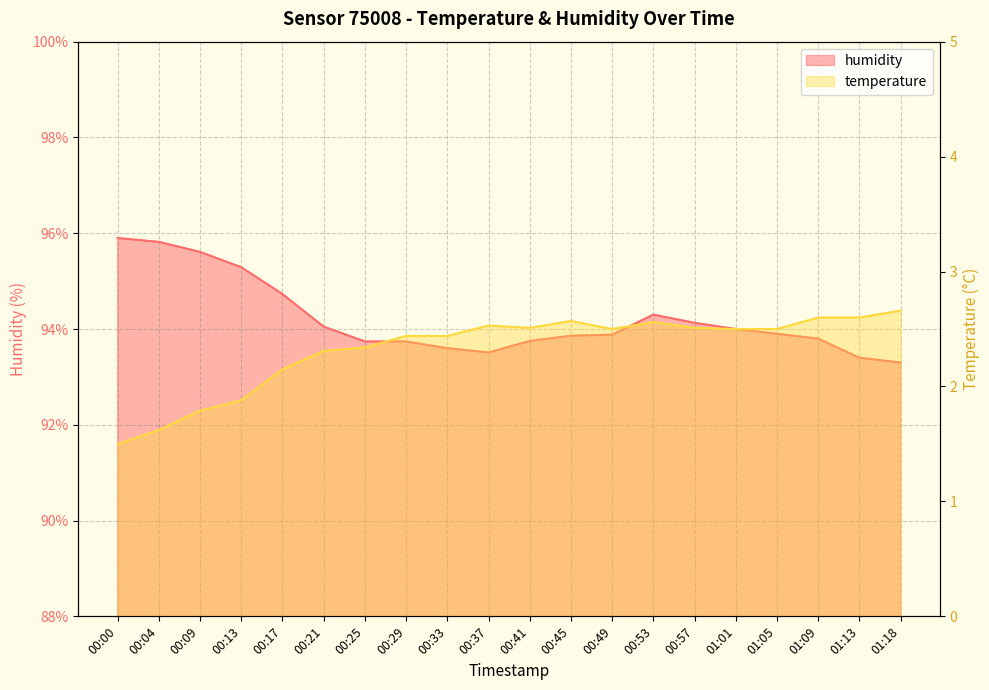

What is the label of the 18th point from the right?

00:09